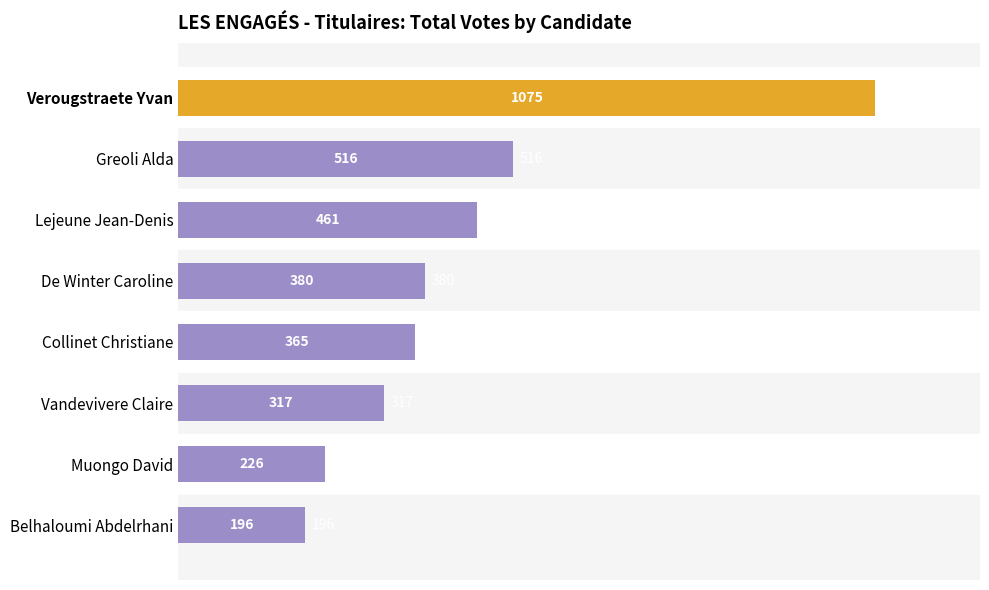

What is the ratio of the value at De Winter Caroline to the value at Muongo David?

1.7